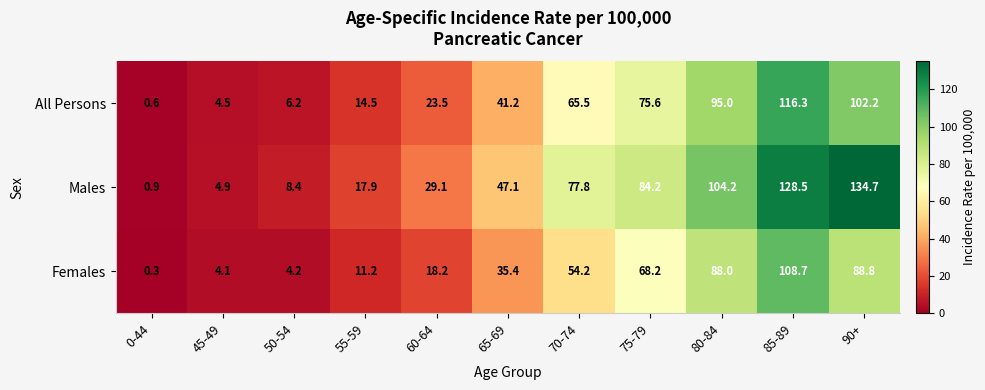

The All Persons series shows 10.0 at 50-54. True or false?

False